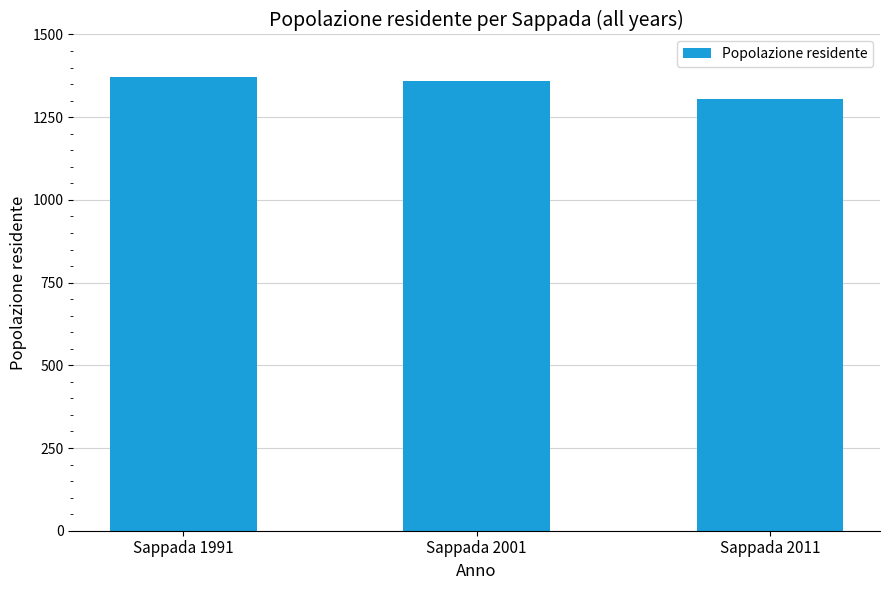

Reading left to right, extract all data points from this chart.

Sappada 1991=1373	Sappada 2001=1359	Sappada 2011=1306